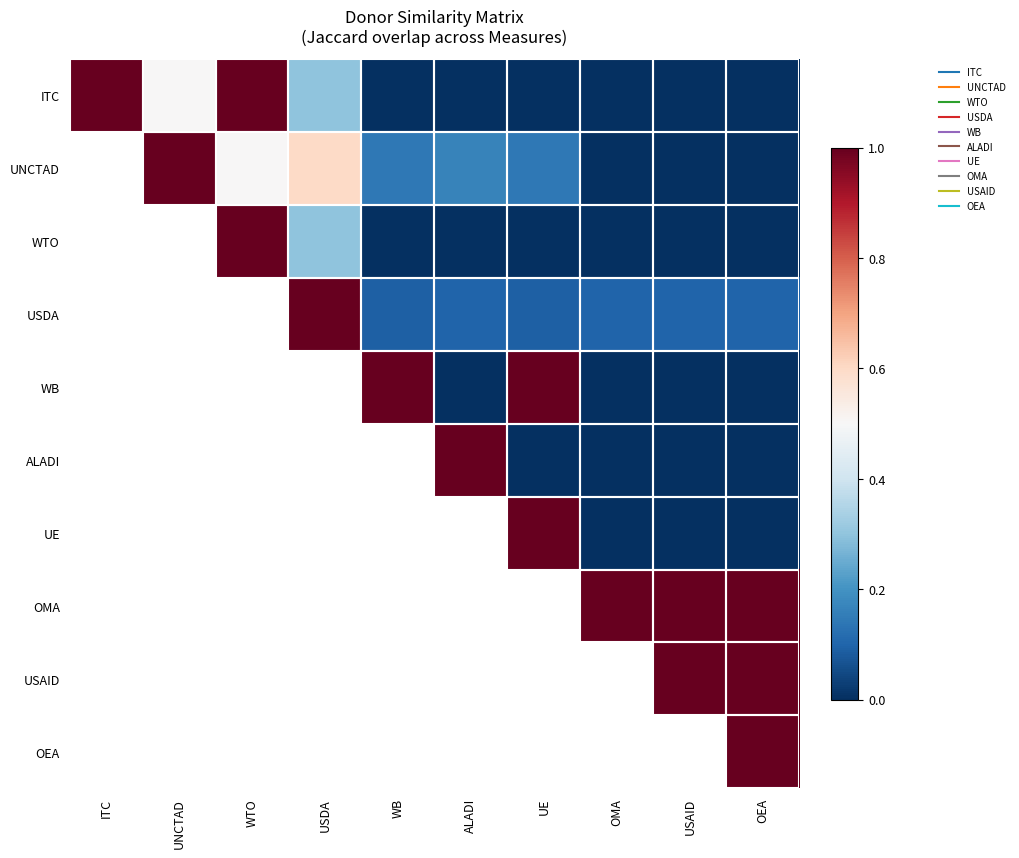

Rank the series by their maximum value, from lowest to highest.

ITC, UNCTAD, WTO, USDA, WB, ALADI, UE, OMA, USAID, OEA